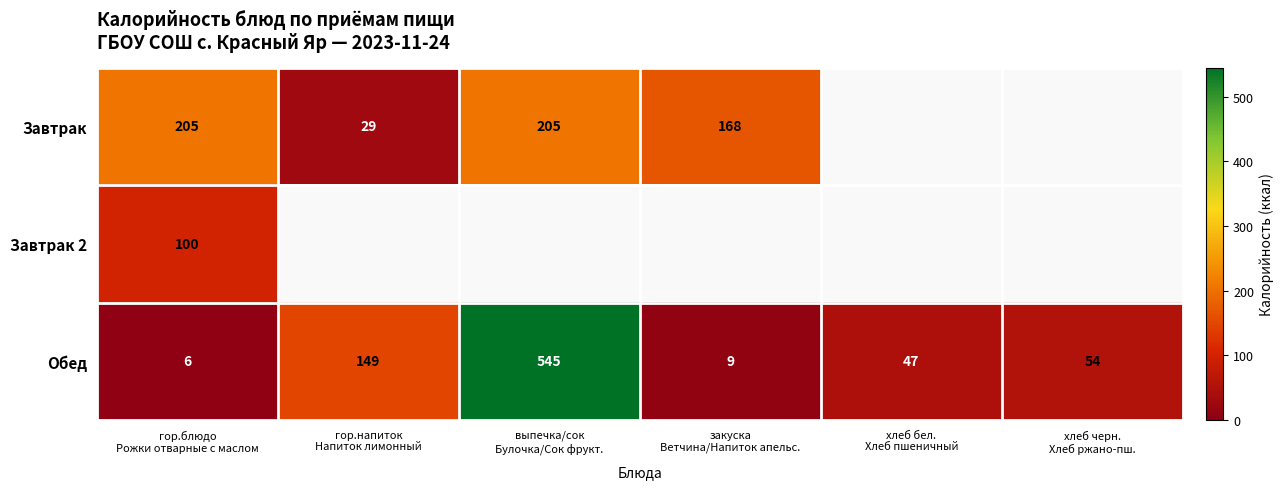

What is the greatest value displayed?

545.0